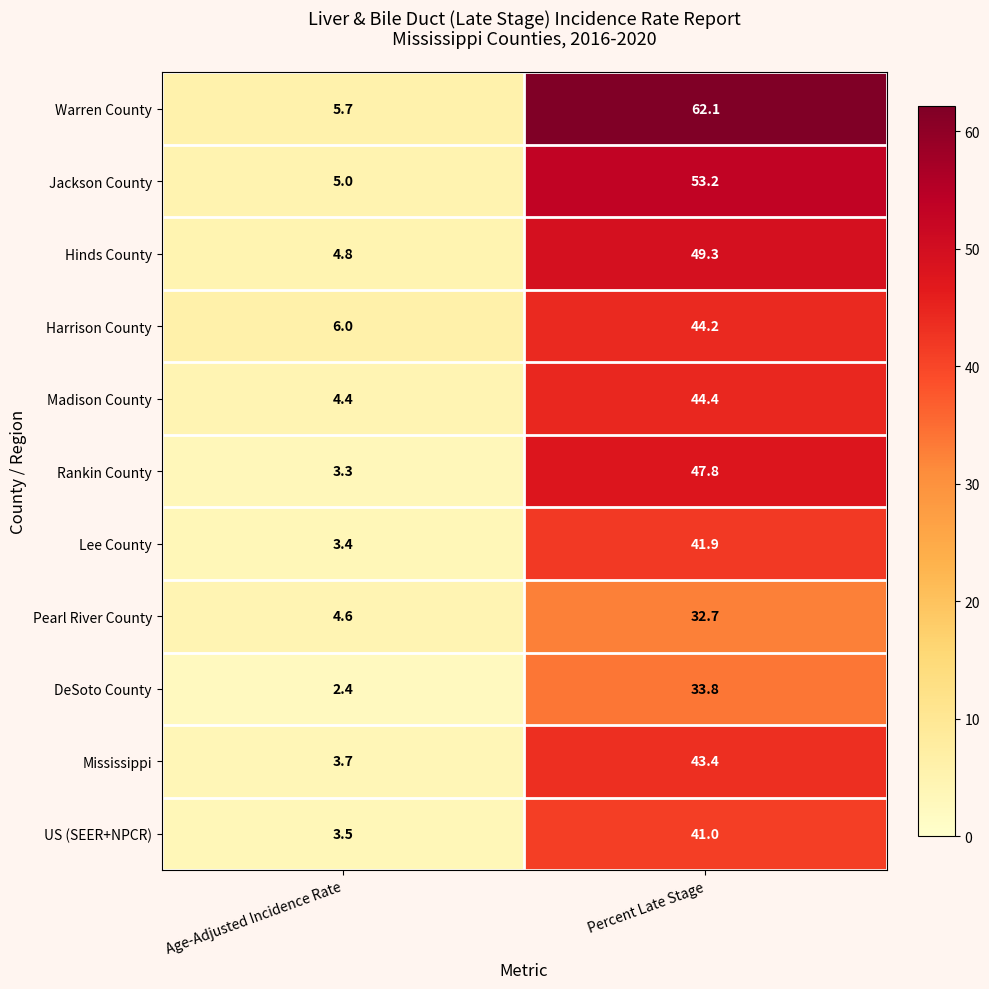

What is the average value of the Jackson County series?

29.1